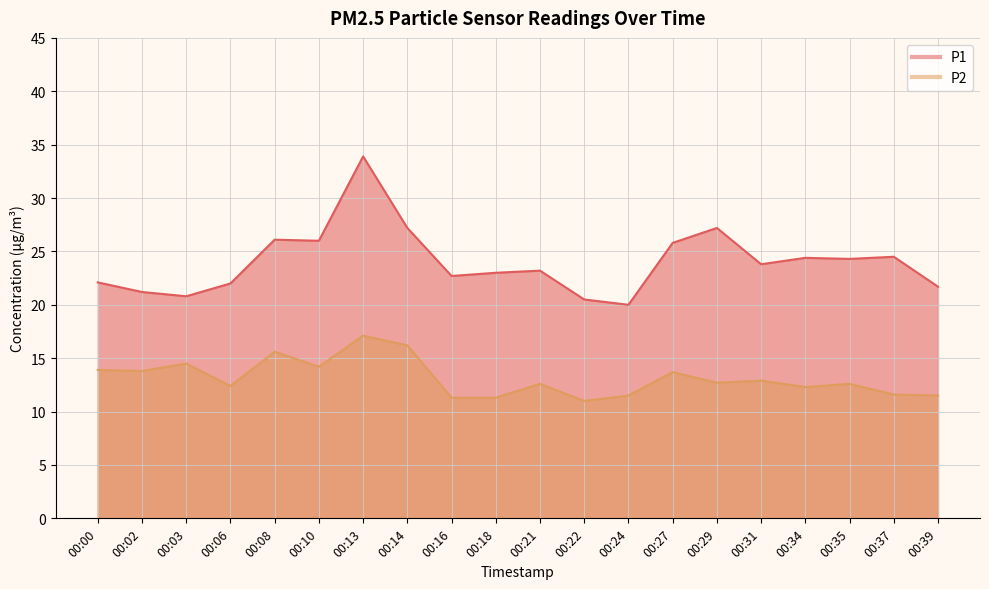

What is the value of the P1 point at the 18th from the left?

24.3